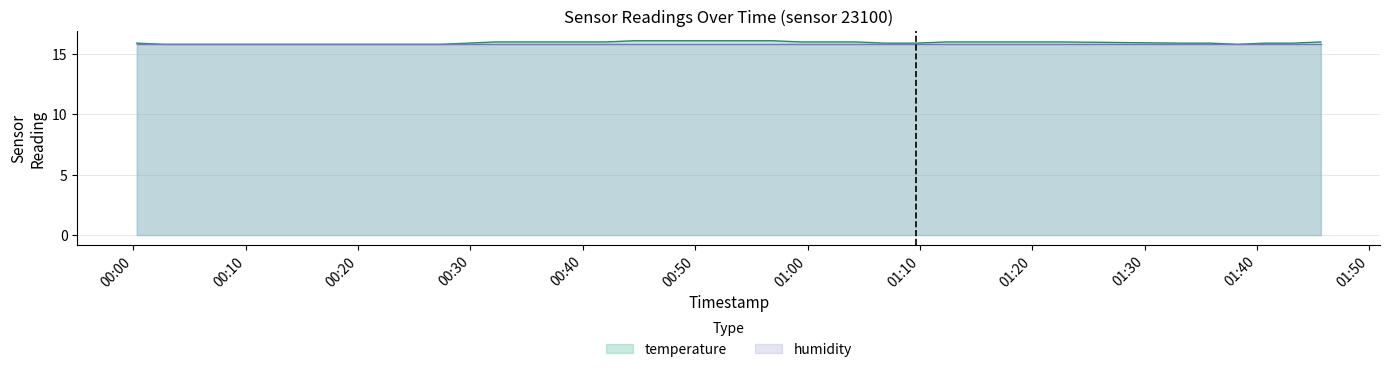

How many values are between 15 and 16?

34